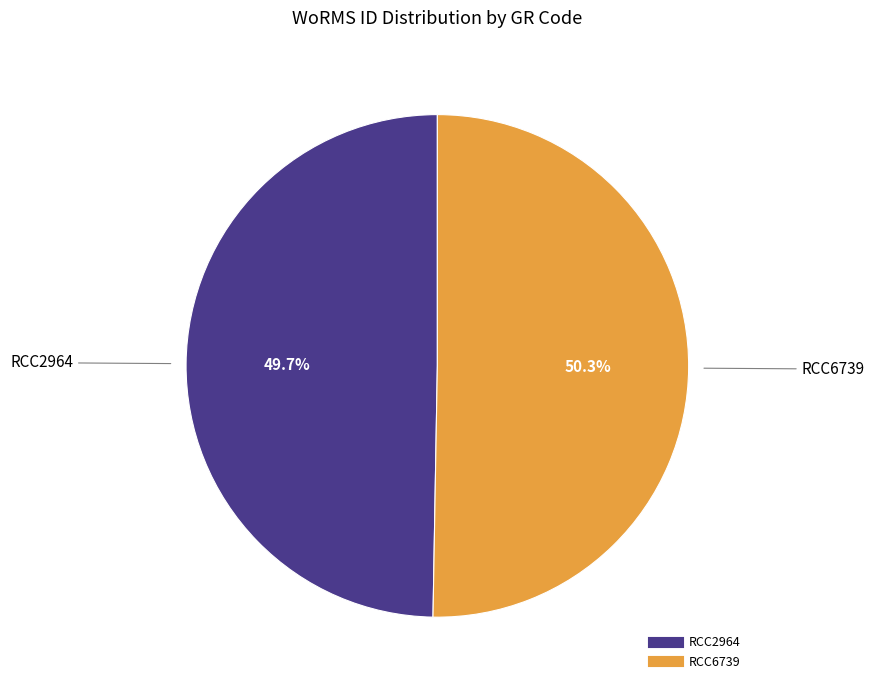

Rank the categories by value from lowest to highest.

RCC2964, RCC6739